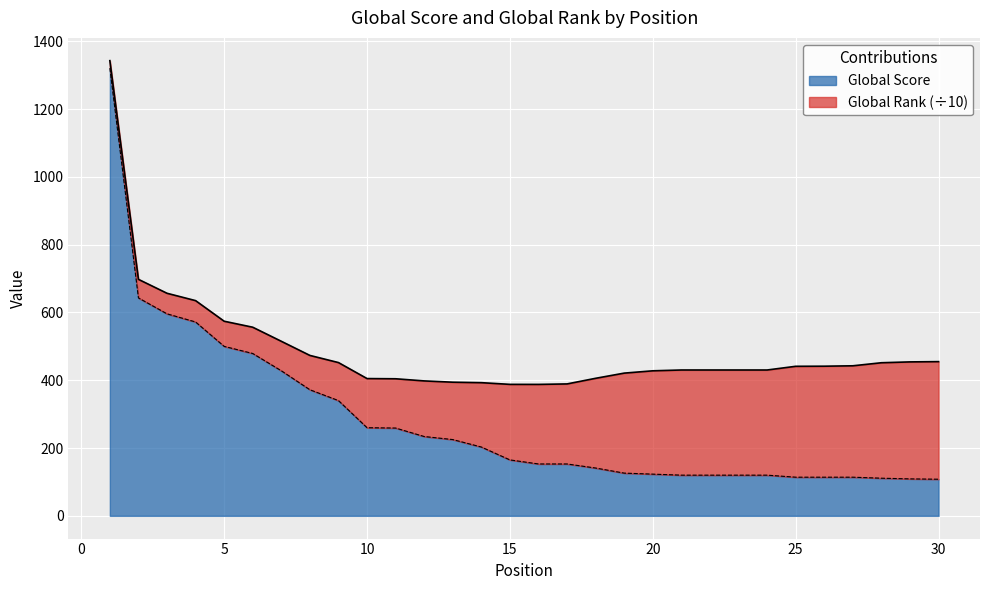

How many values are below 165?

15